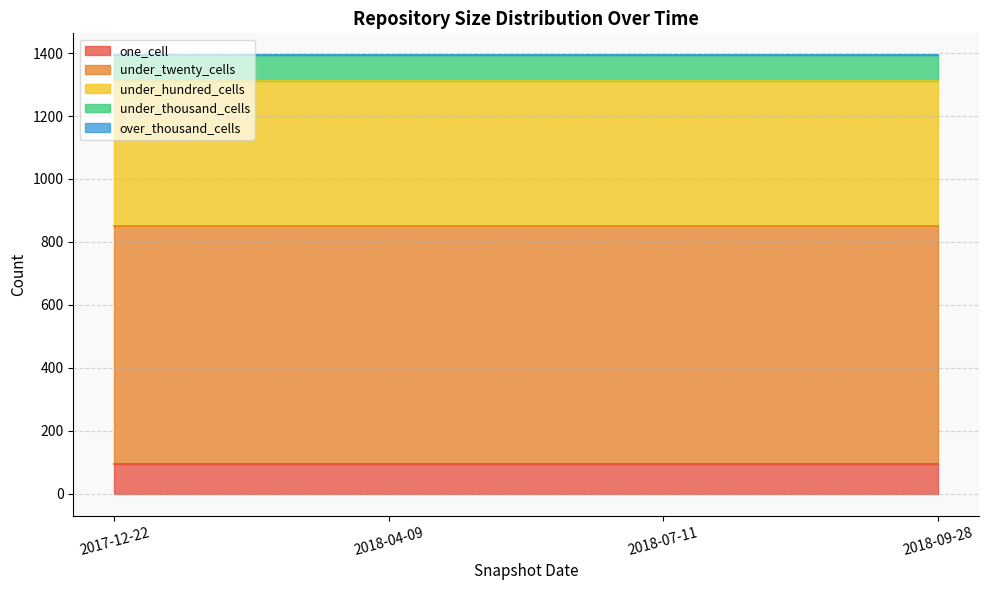

What is the spread (max minus min) of values at 2018-04-09?

756